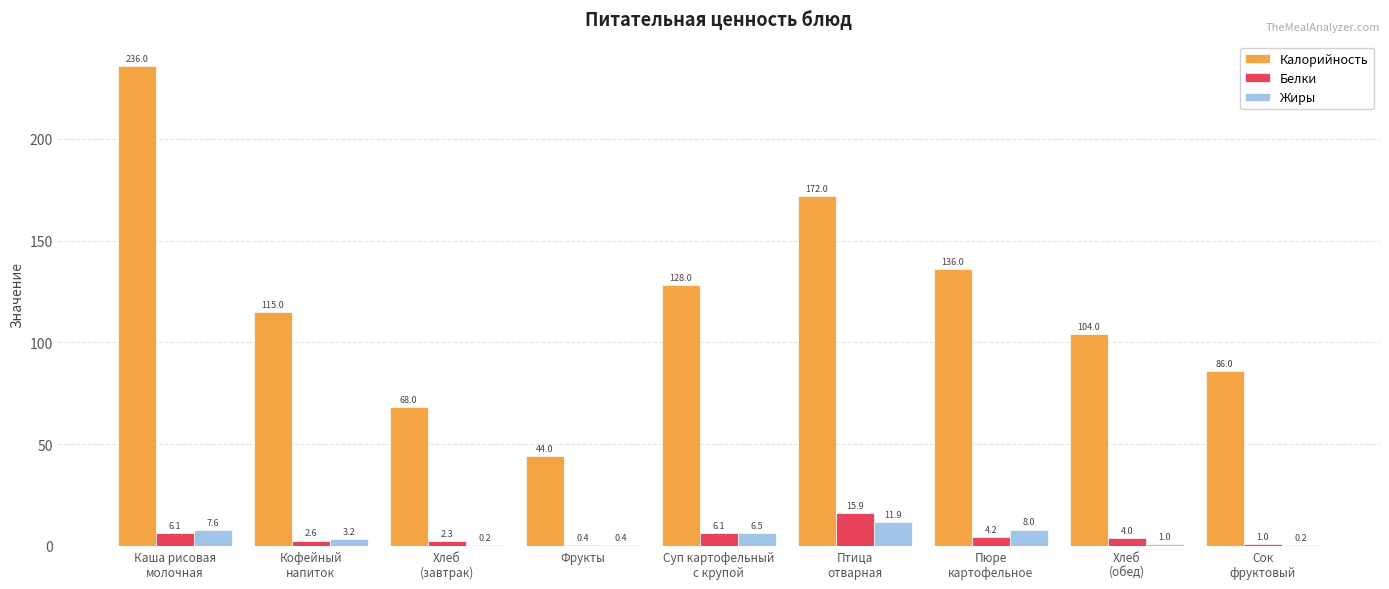

At which label is Жиры closest to 6?

Суп картофельный
с крупой